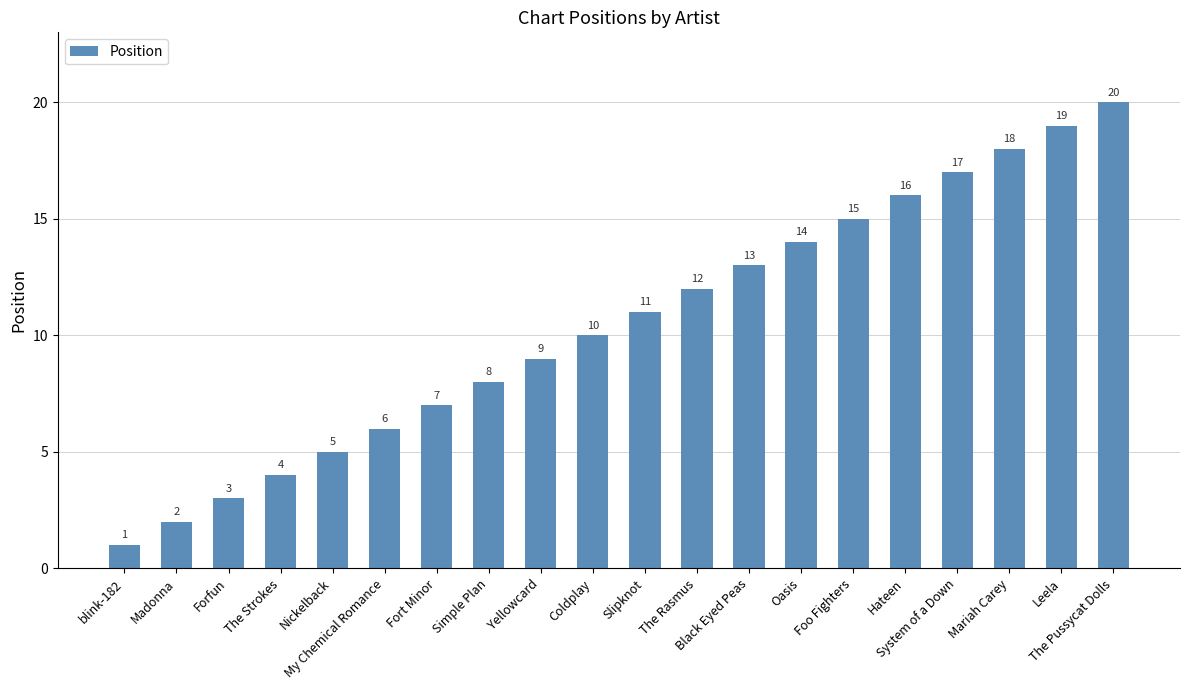

What is the difference between the second highest and second lowest values?

17